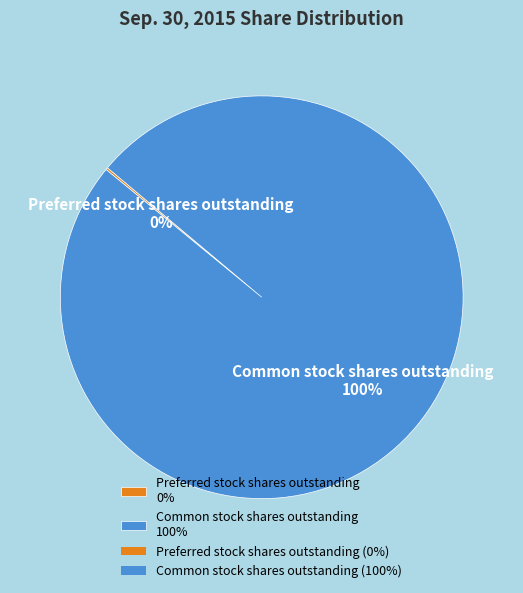

True or false: Common stock shares outstanding 100% accounts for 92% of the total.

False